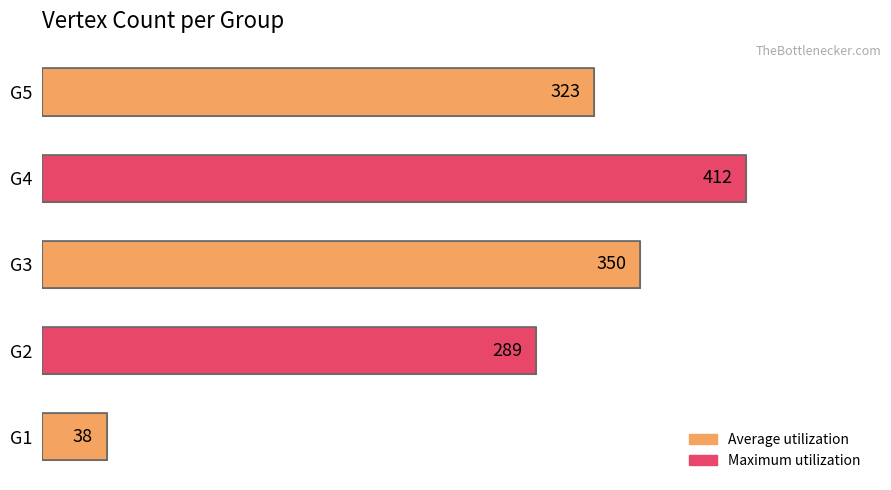

What is the average value?

282